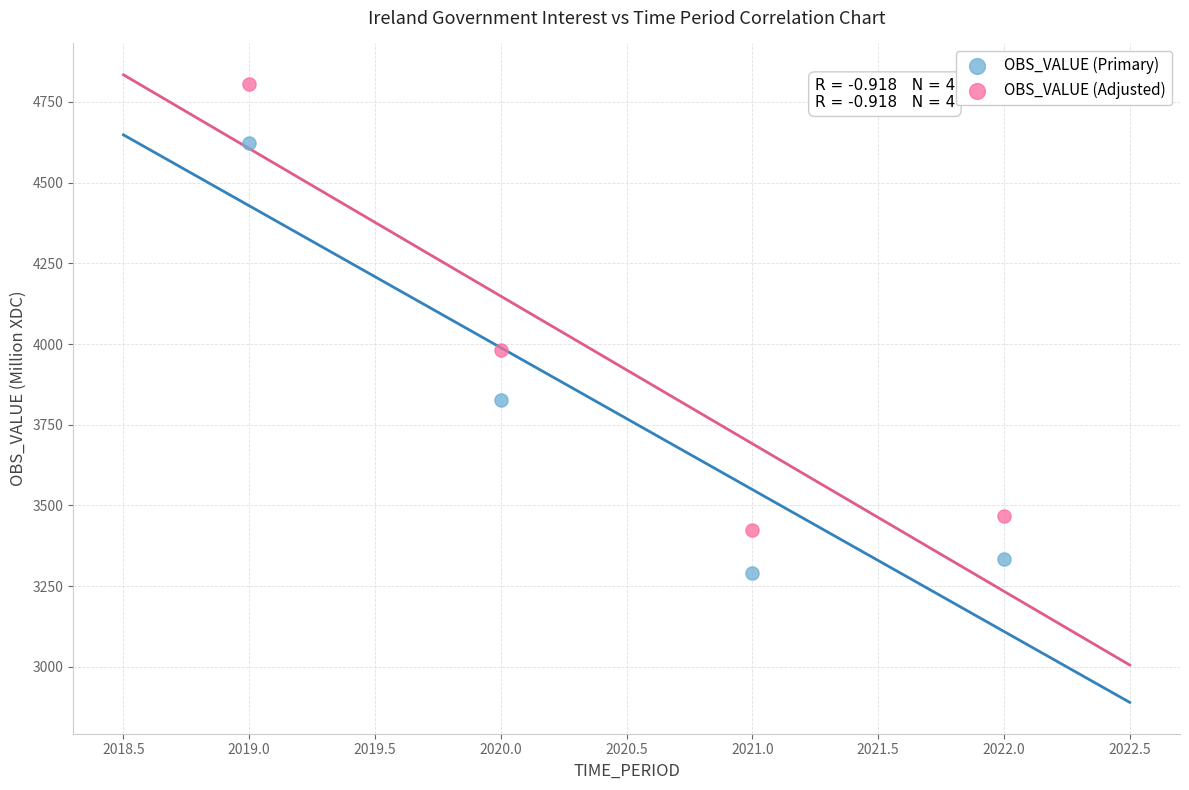

Which series contains the lowest Y value?

OBS_VALUE (Primary)